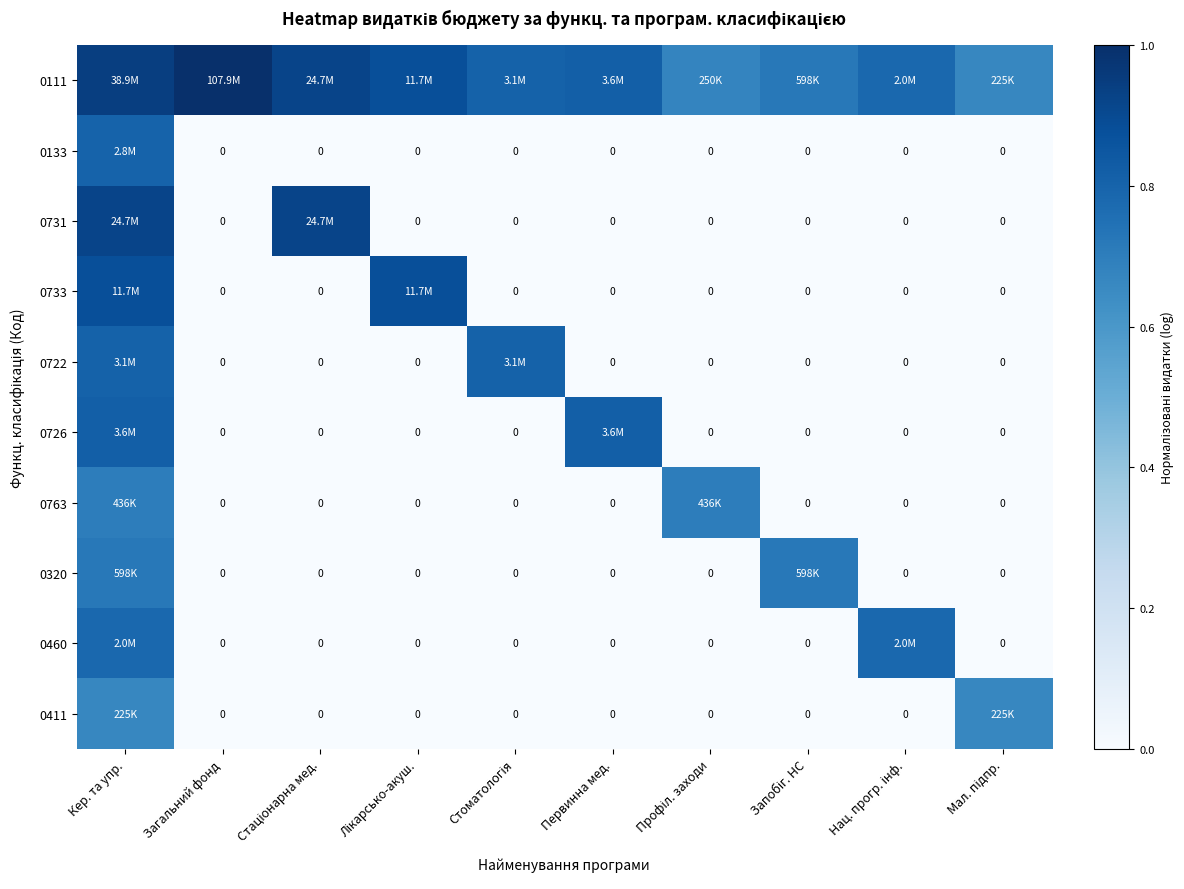

Which series has the largest total across all categories?

0111